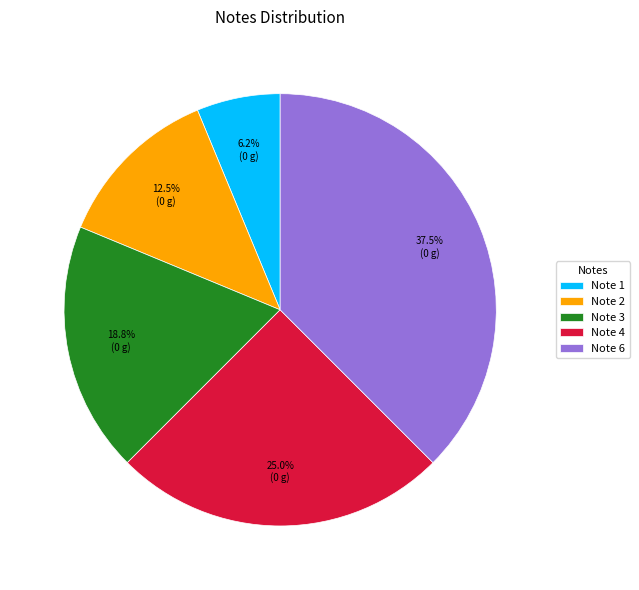

Combined, do Note 3 and Note 6 account for over 50%?

Yes